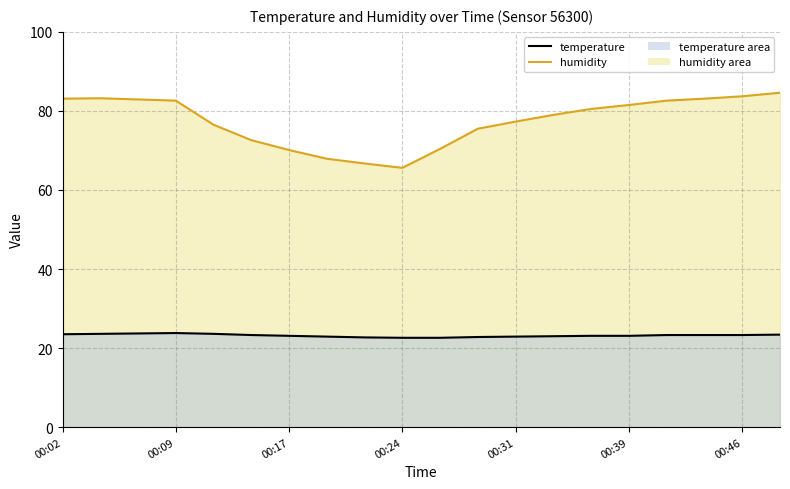

What is the sum of the temperature values at 00:17 and 00:02?

46.6